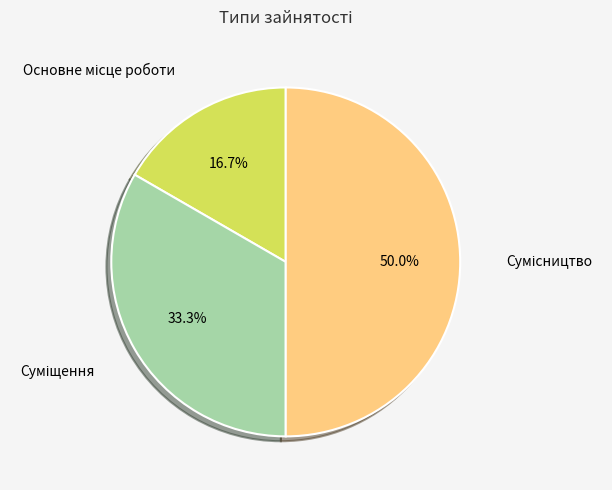

Count the number of slices in the pie.

3